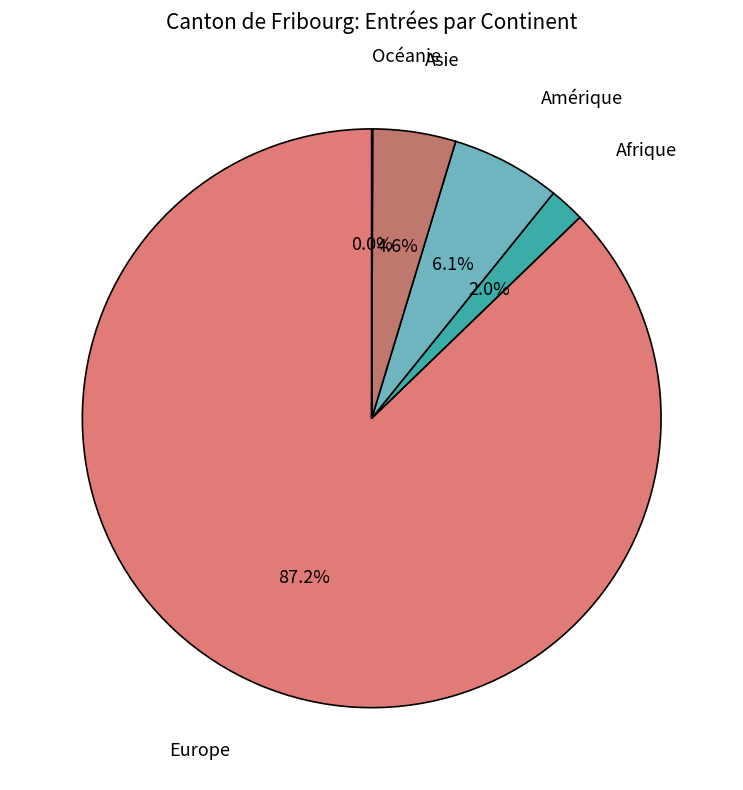

To the nearest percent, what portion does Afrique represent?

2%